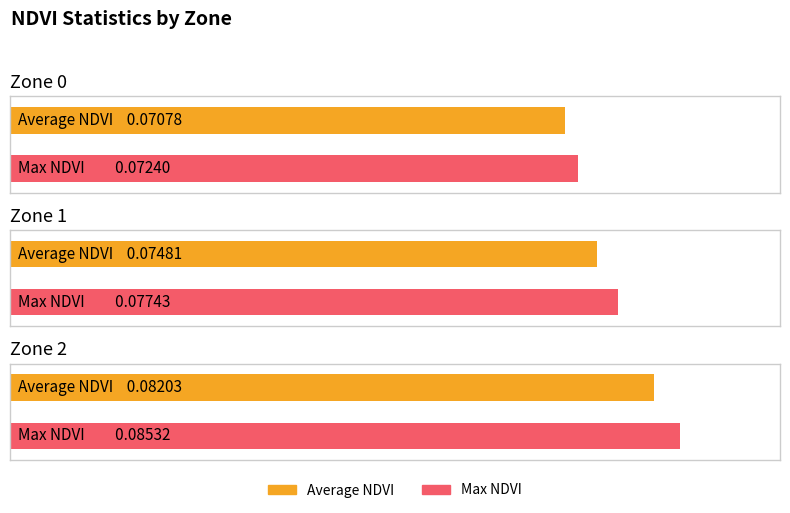

At Zone 1, list the series in order from smallest to largest.

Average NDVI, Max NDVI